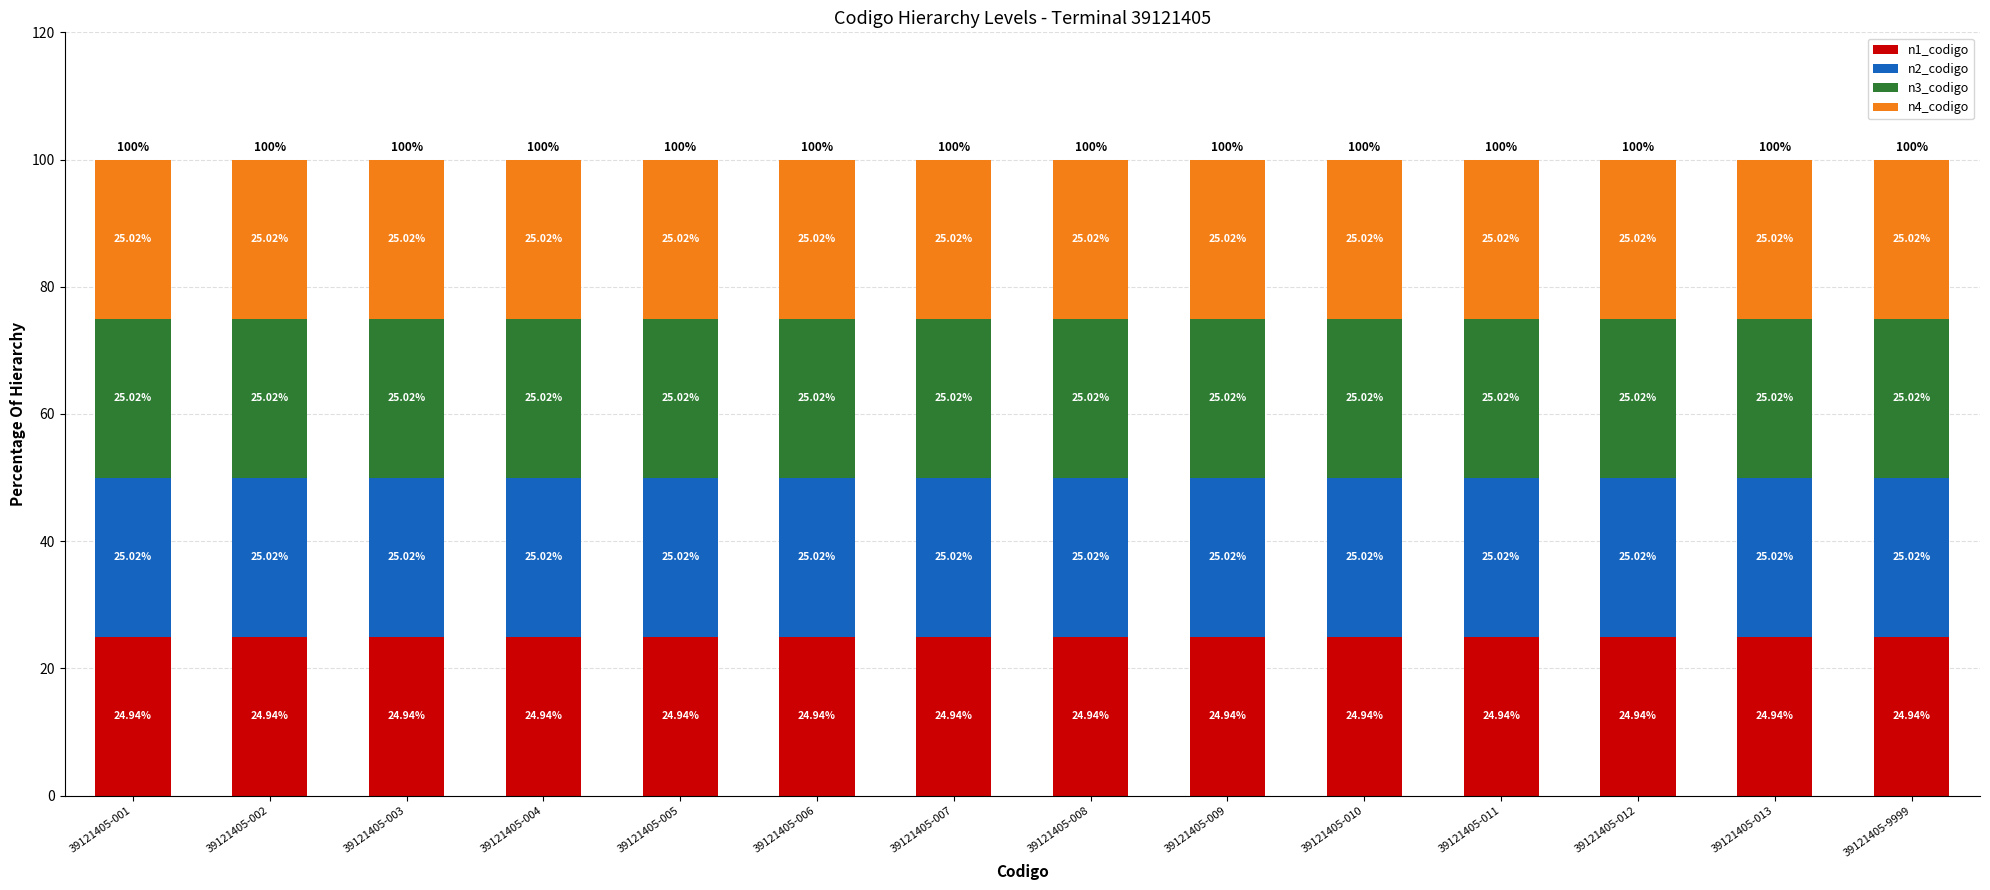

Are the bars grouped side by side (vs. stacked)?

No